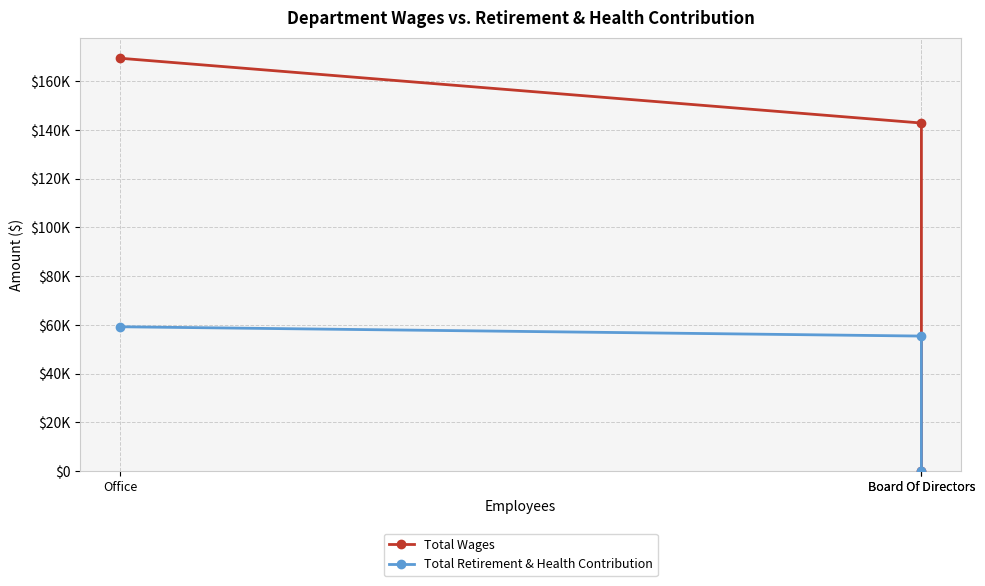

Where is Total Wages nearest to the value 84796?

Board Of Directors